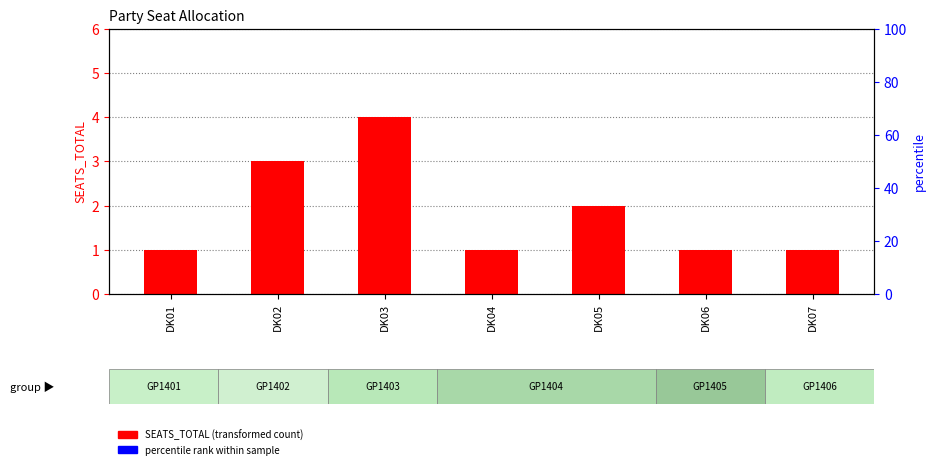

What is the approximate value at DK04?

1